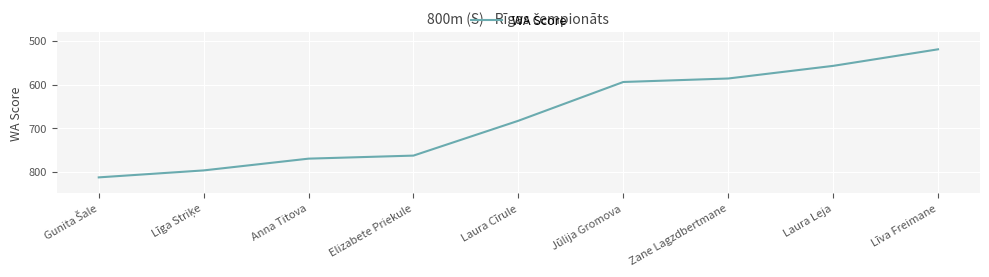

What value does the data have at Laura Leja, to the nearest 50?

550